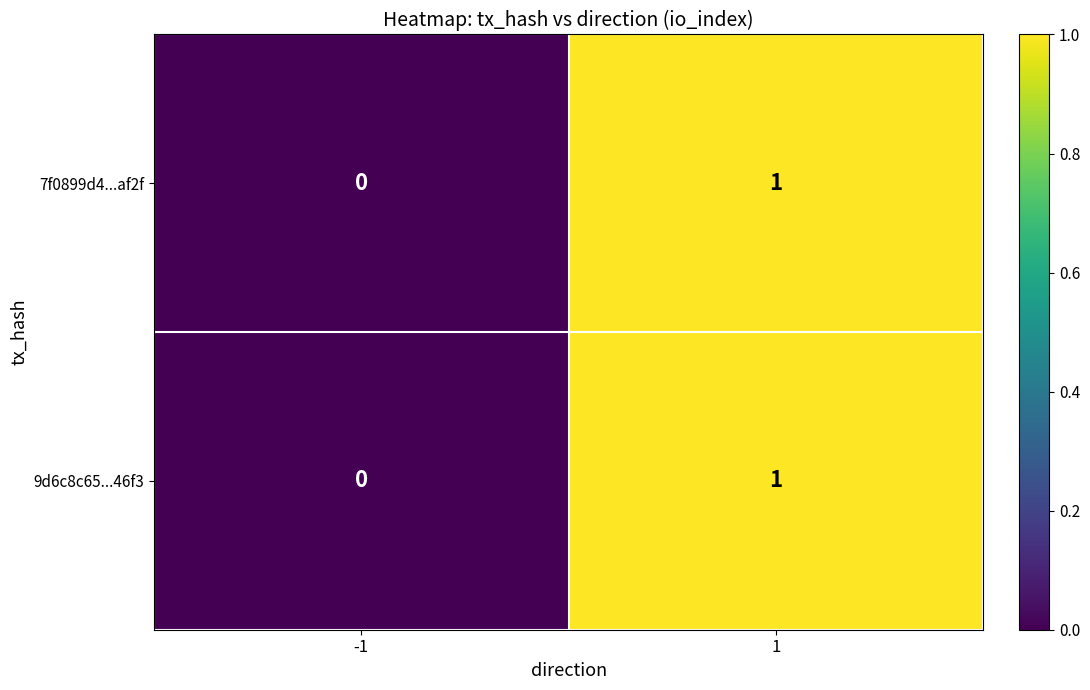

Reading left to right, extract all data points from this chart.

7f0899d4...af2f: -1=0	1=1
9d6c8c65...46f3: -1=0	1=1